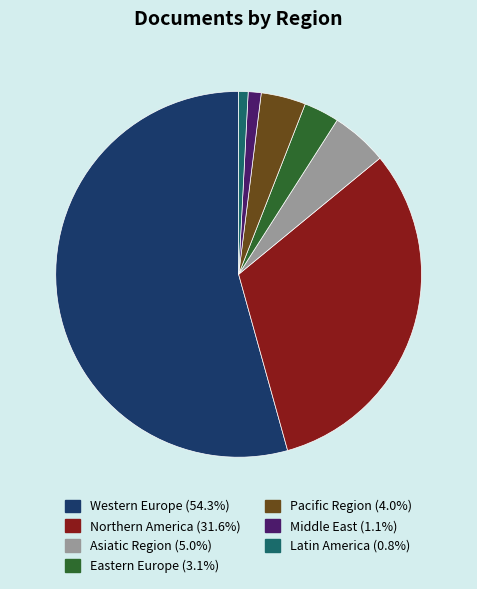

Do Western Europe and Latin America together represent more than half of the pie?

Yes